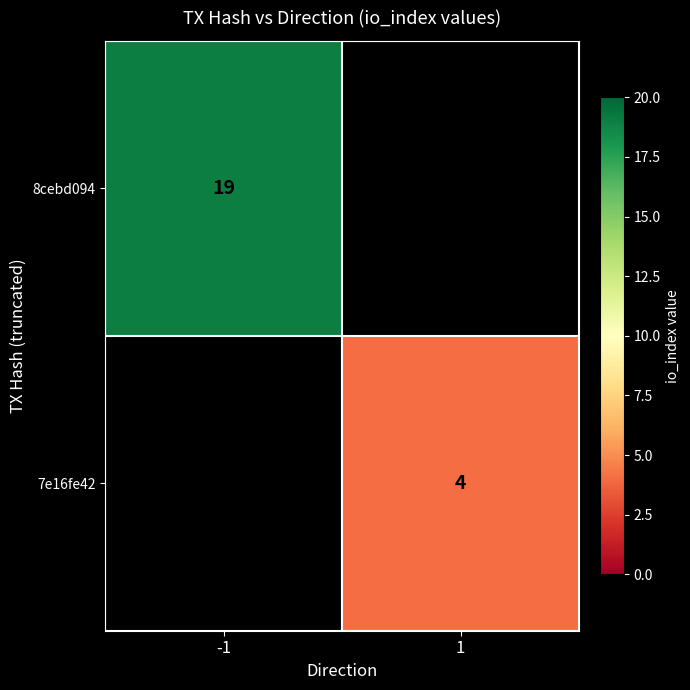

The value of 7e16fe42 at 1 is 2. True or false?

False